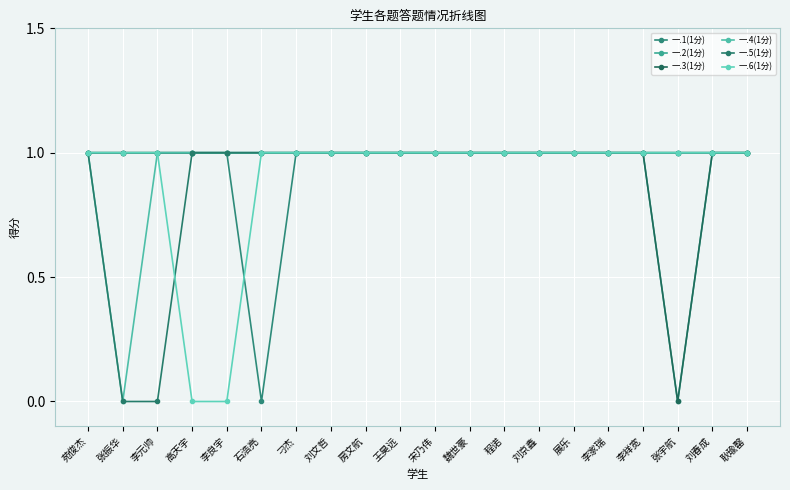

Between 魏世豪 and 刘京鑫, which is larger?

魏世豪